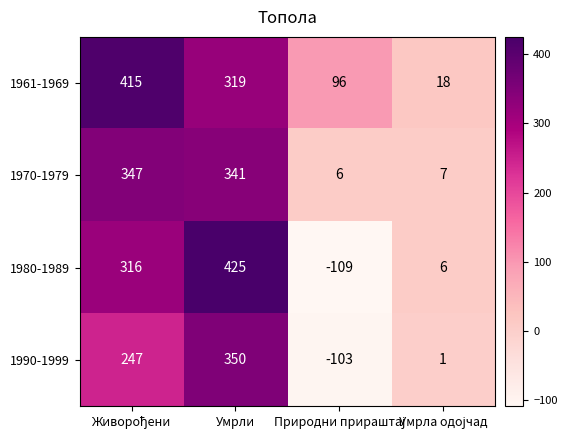

List the series in order of their overall mean, highest first.

1961-1969, 1970-1979, 1980-1989, 1990-1999